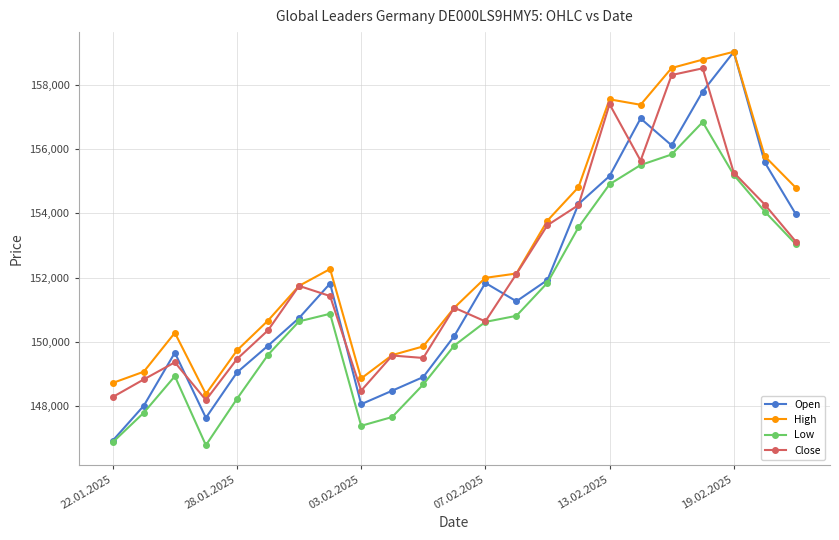

How many interior local peaks does the Open series have?

5